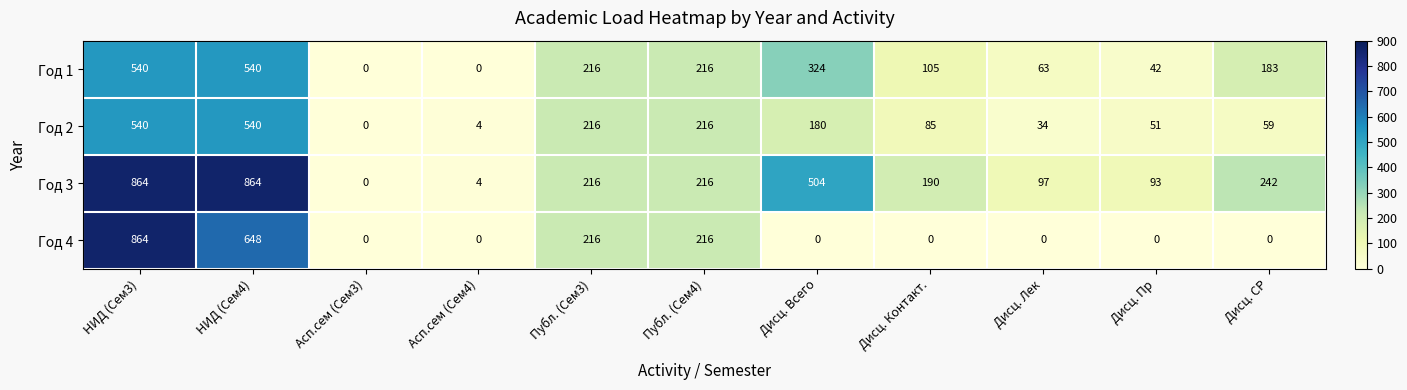

What is the greatest value displayed?

864